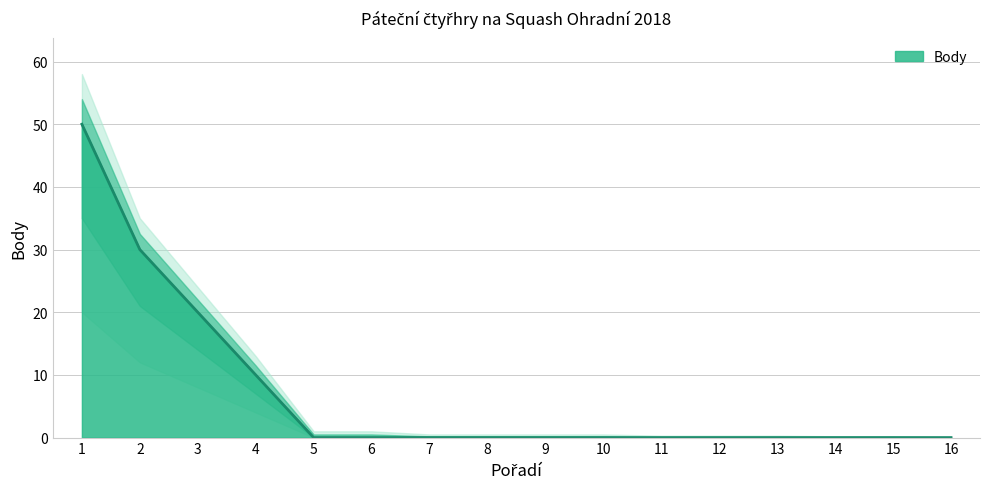

Where is the data nearest to the value 25?

2